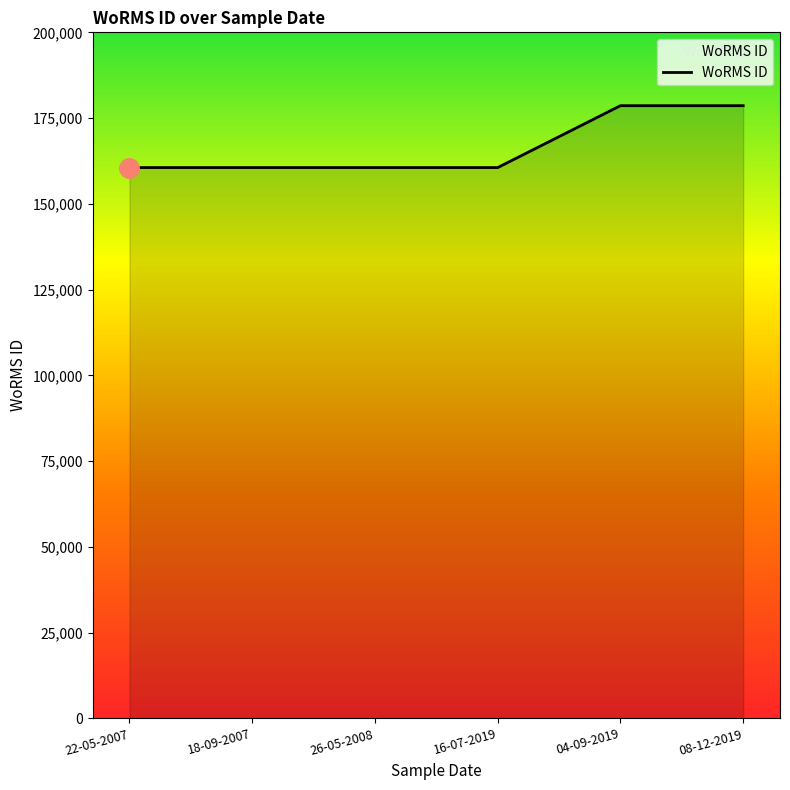

Approximately how many times larger is the value at 16-07-2019 compared to 18-09-2007?

1.0